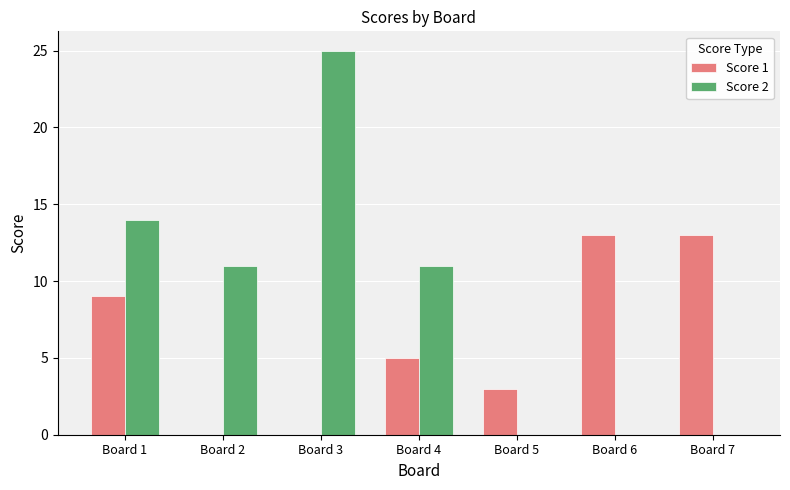

What is the spread (max minus min) of values at Board 4?

6